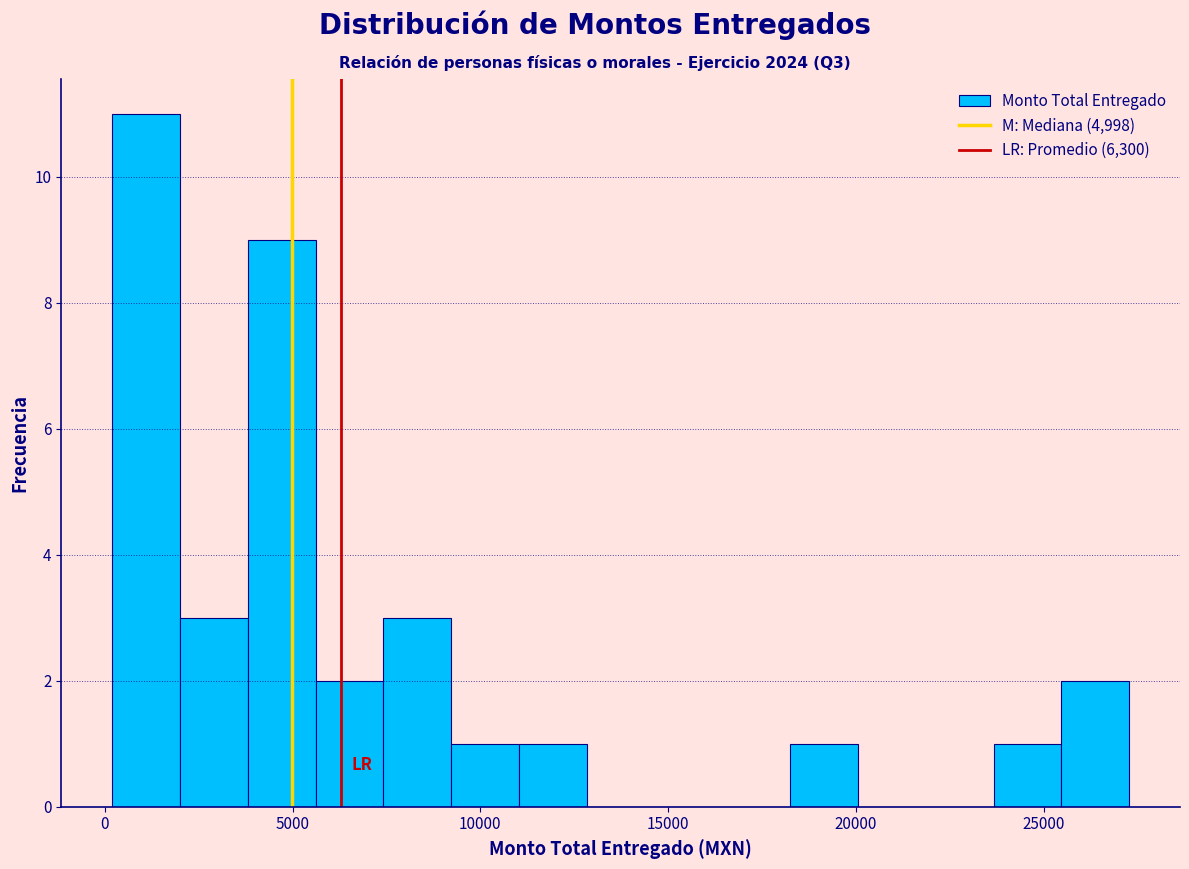

Around what value on the x-axis is the tallest bar? Give the approximate position of its centre, as read against the axis.

1000